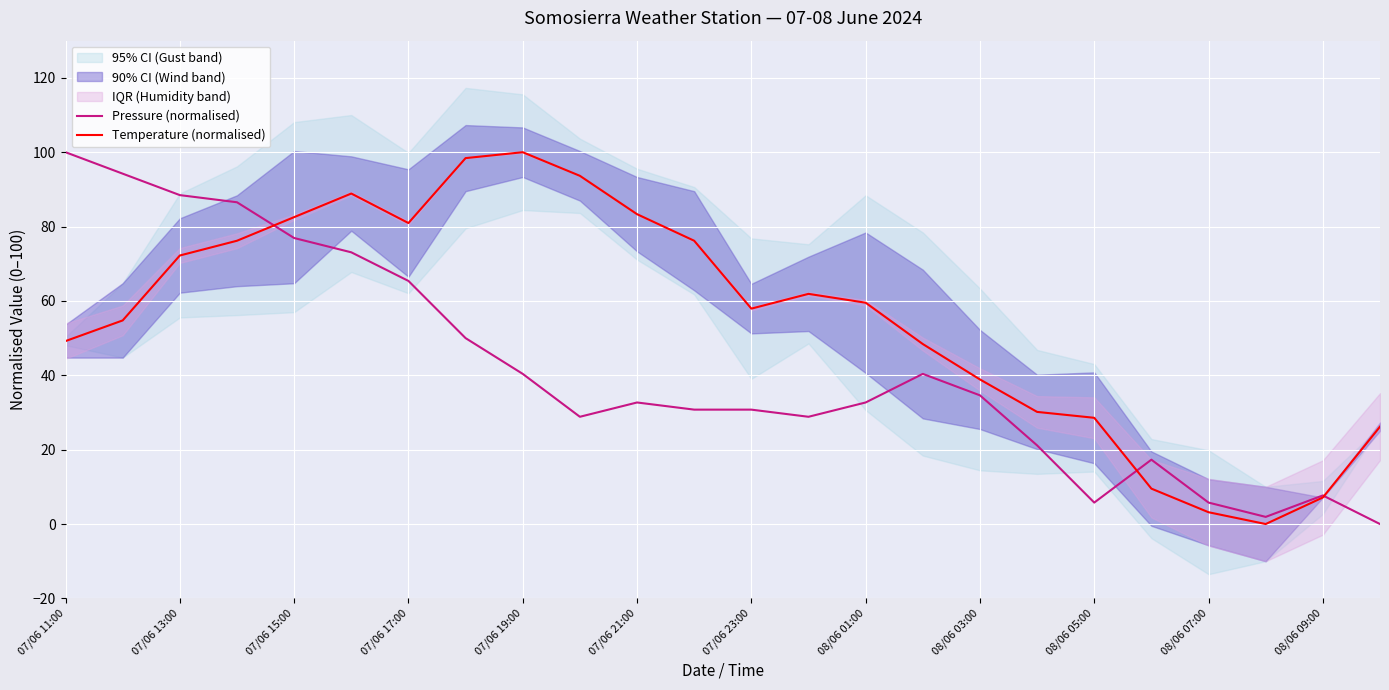

True or false: Temperature (normalised) and Pressure (normalised) cross at least once.

True